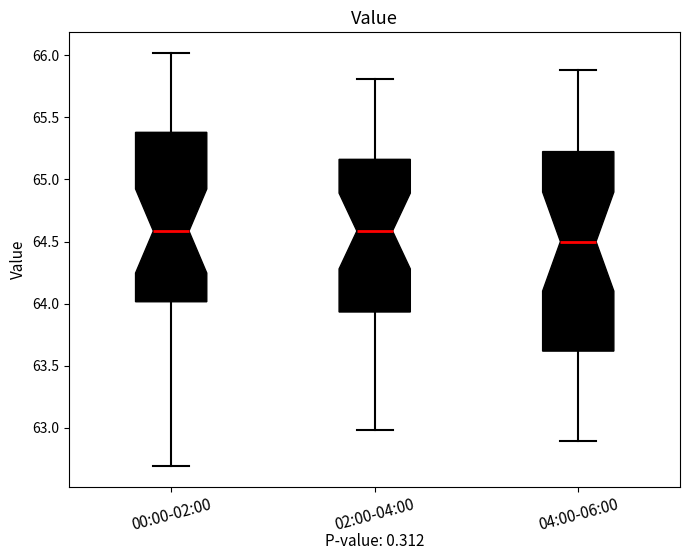

Reading left to right, transcribe this box plot: for each box, give where its median line is, the range the box spans, and where its two whiskers end, as read against the y-axis. The values are not printed on the chart, so give them approximately, as read against the axis.

00:00-02:00: median 64.60, box 64.00 to 65.40, whiskers 62.70 to 66.00
02:00-04:00: median 64.60, box 63.95 to 65.15, whiskers 63.00 to 65.80
04:00-06:00: median 64.50, box 63.60 to 65.25, whiskers 62.90 to 65.90